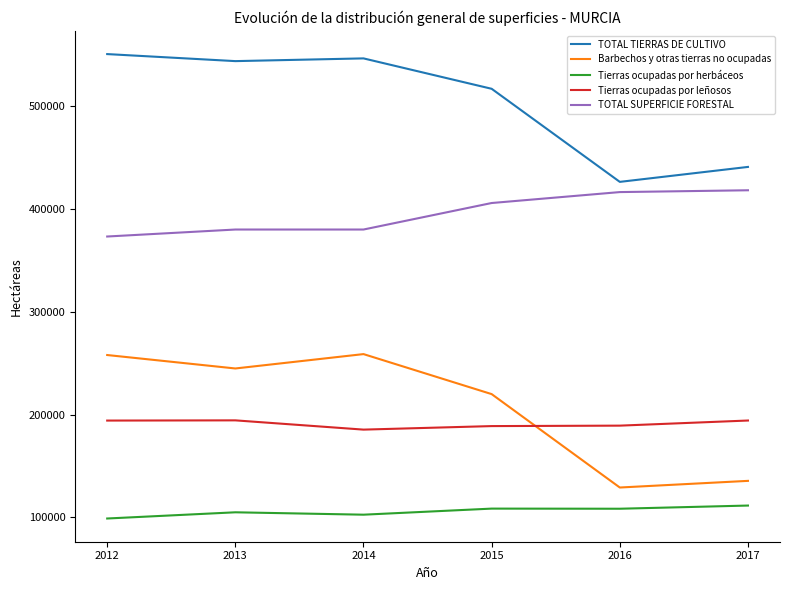

Between 2015 and 2017, which series saw the biggest shift?

Barbechos y otras tierras no ocupadas